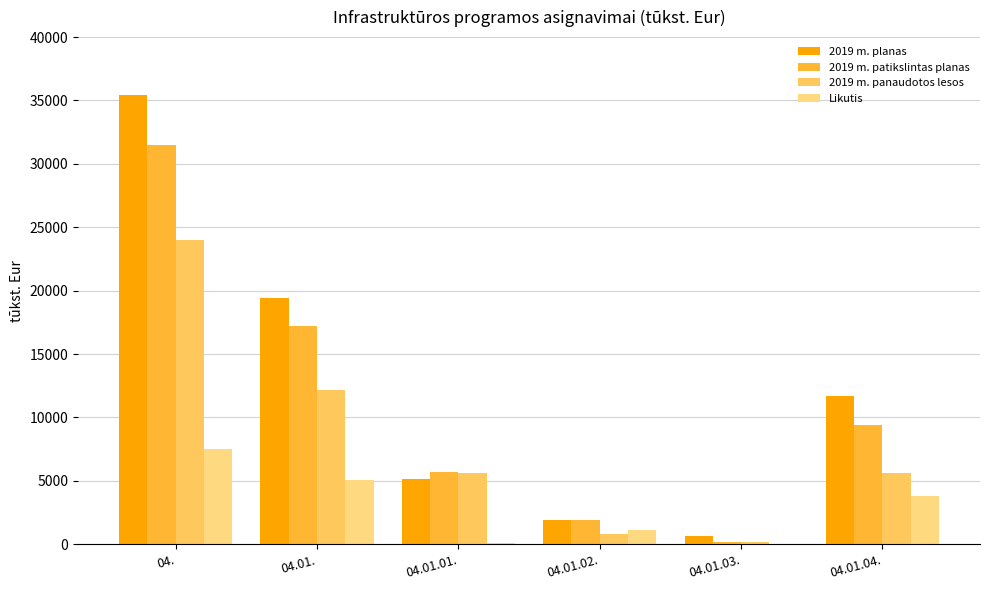

Read the 2019 m. panaudotos lesos value at 04.01.01..

5610.6